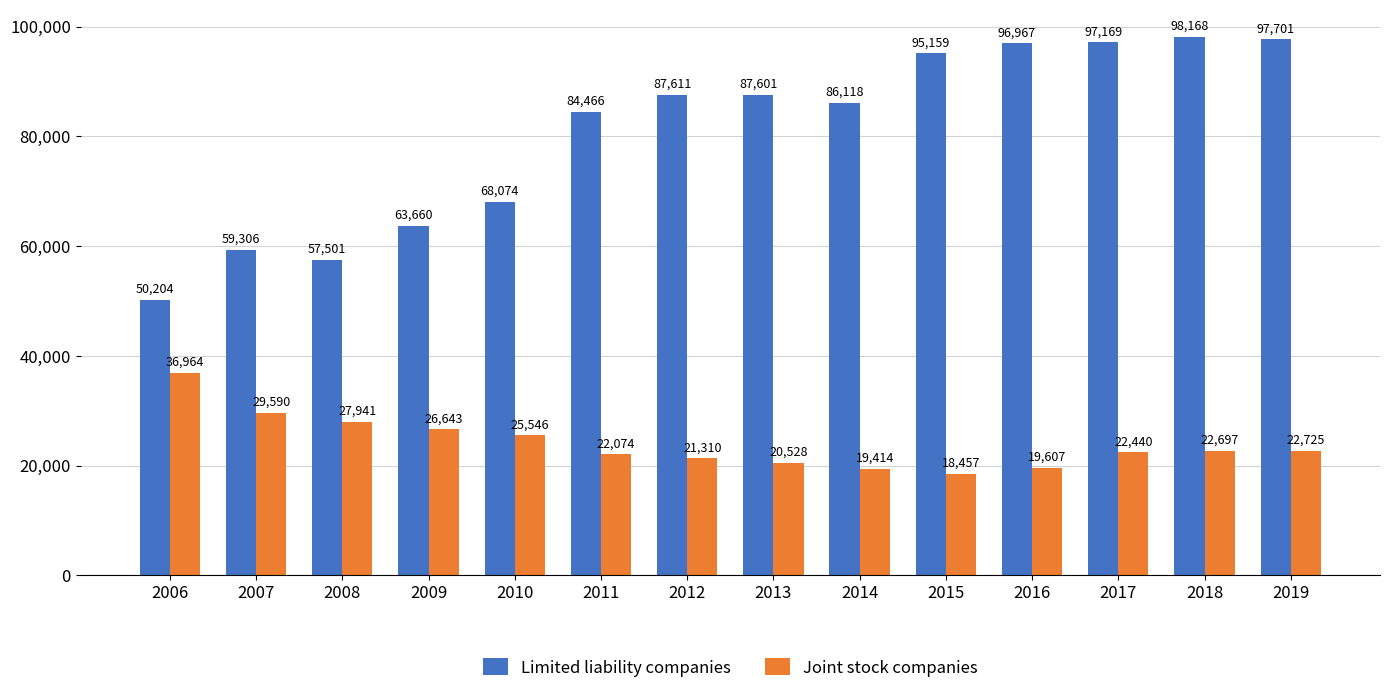

Reading left to right, transcribe all the data shown in this chart.

Limited liability companies: 2006=50204	2007=59306	2008=57501	2009=63660	2010=68074	2011=84466	2012=87611	2013=87601	2014=86118	2015=95159	2016=96967	2017=97169	2018=98168	2019=97701
Joint stock companies: 2006=36964	2007=29590	2008=27941	2009=26643	2010=25546	2011=22074	2012=21310	2013=20528	2014=19414	2015=18457	2016=19607	2017=22440	2018=22697	2019=22725